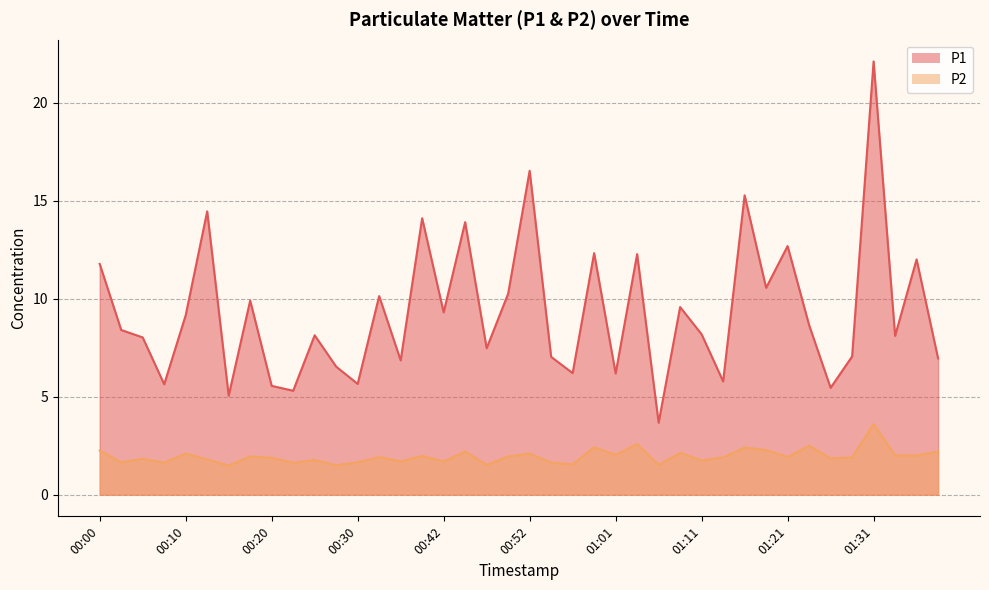

What is the minimum value shown in the chart?

1.5